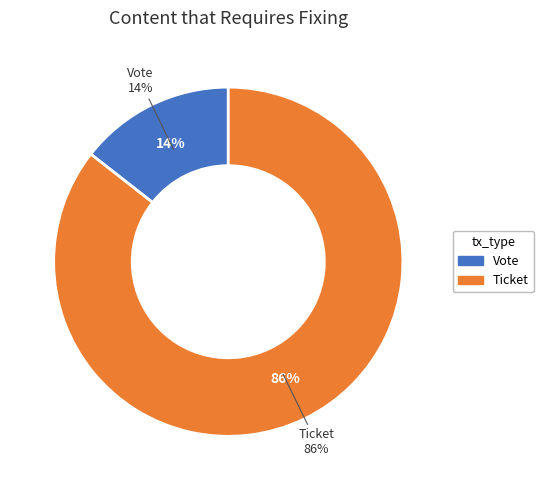

What is the ratio of the value at Ticket to the value at Vote?

5.9